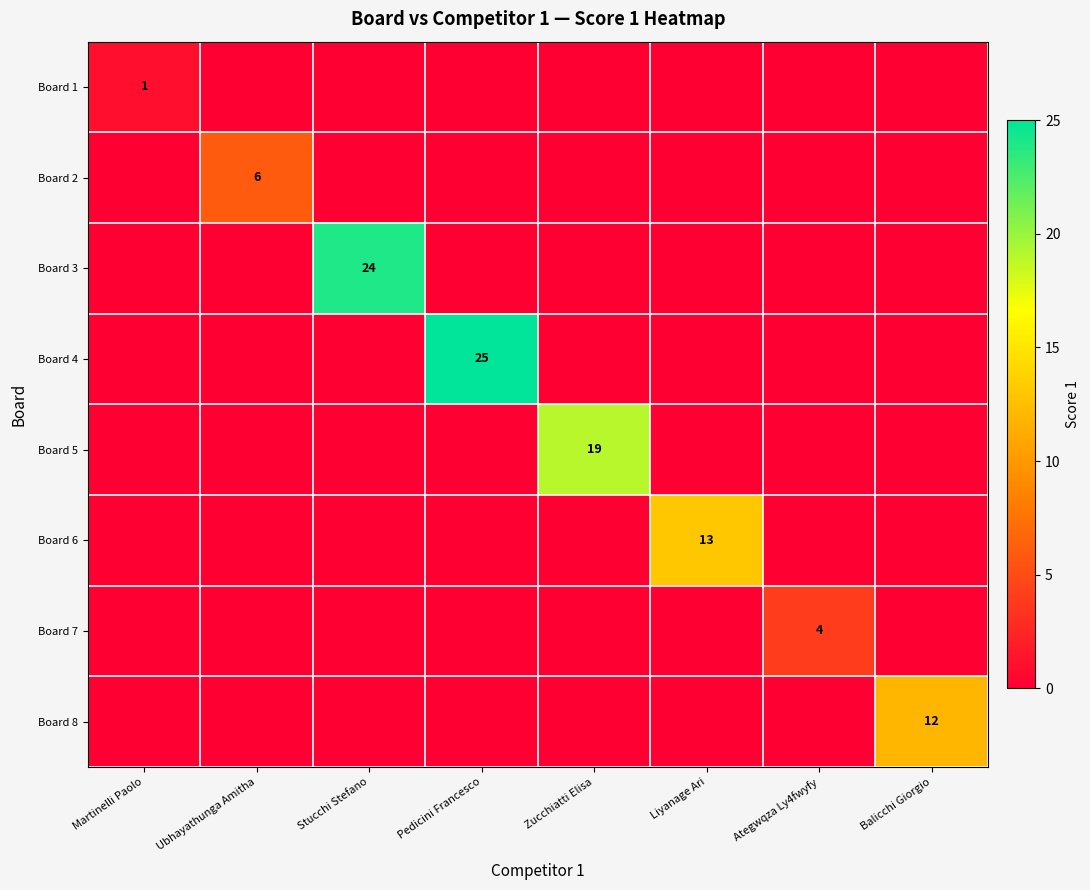

Is it true that Board 3 equals 32 at Stucchi Stefano?

False